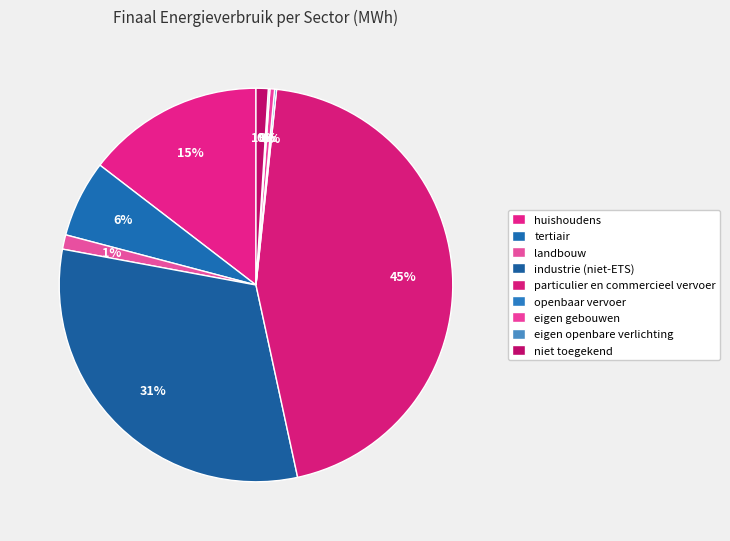

What is the total percentage of eigen gebouwen and landbouw?

1.6%